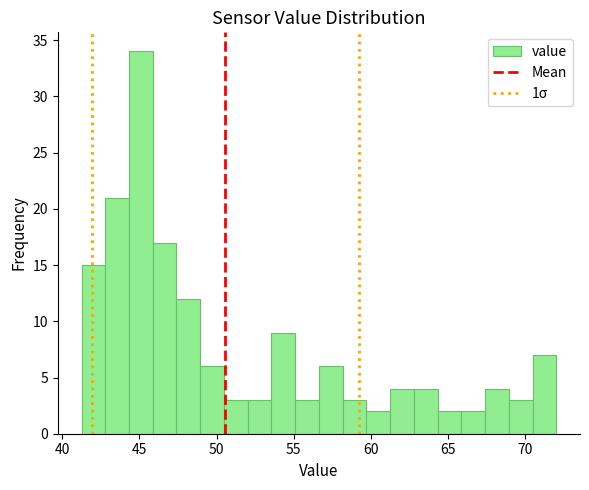

Read against the x-axis, roughly where is the centre of the tallest bar?

45.0